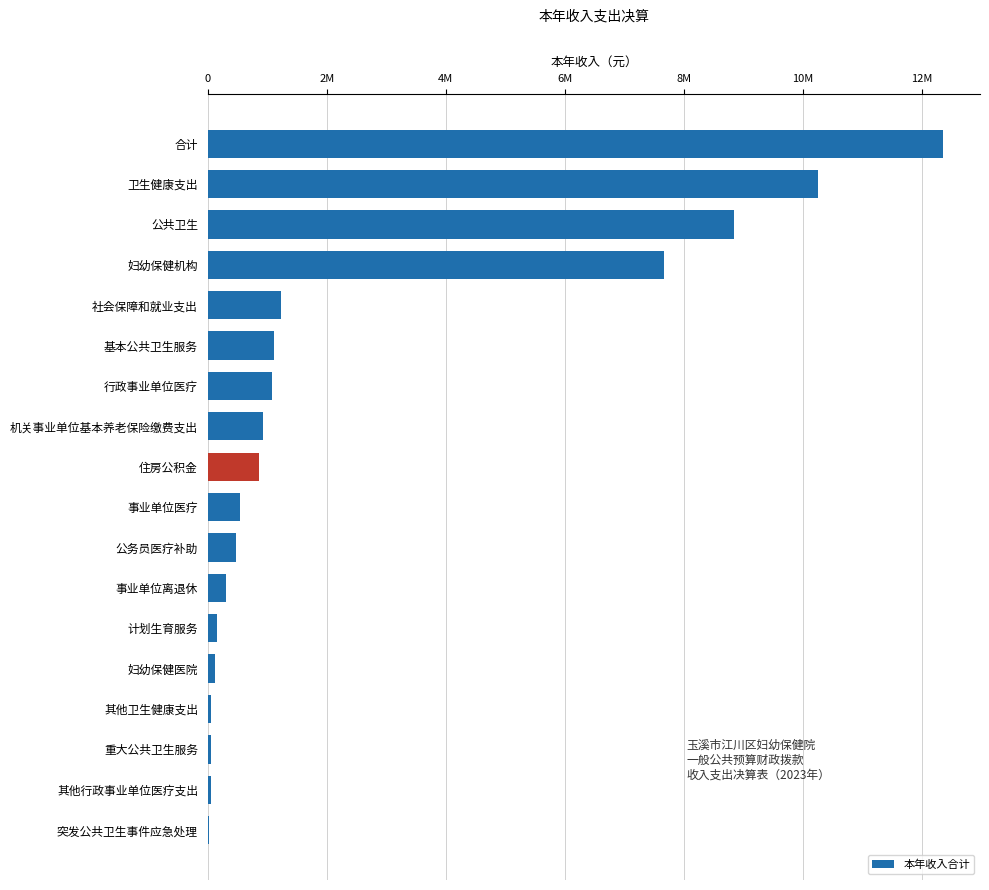

What is the maximum value shown in the chart?

12357940.7